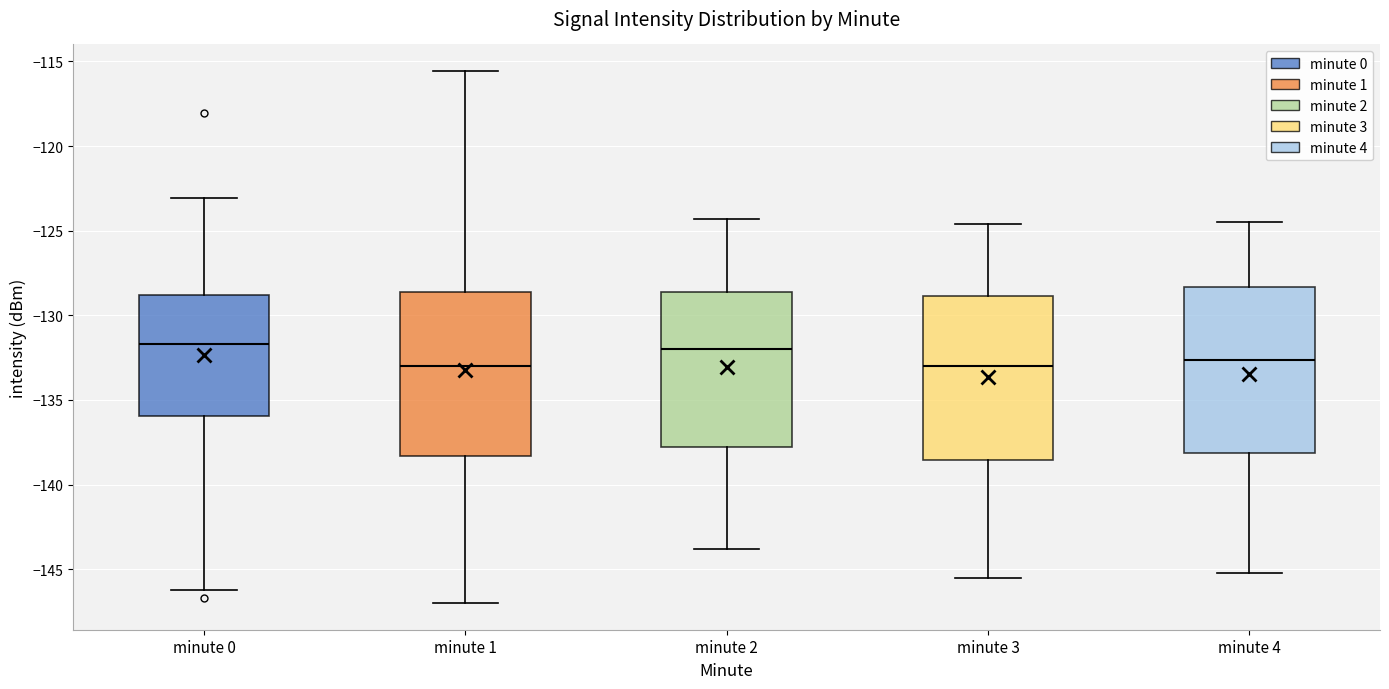

Where does the lower whisker of the box for minute 3 end on the y-axis? The values are not printed on the chart, so give them approximately, as read against the axis.

-145.5